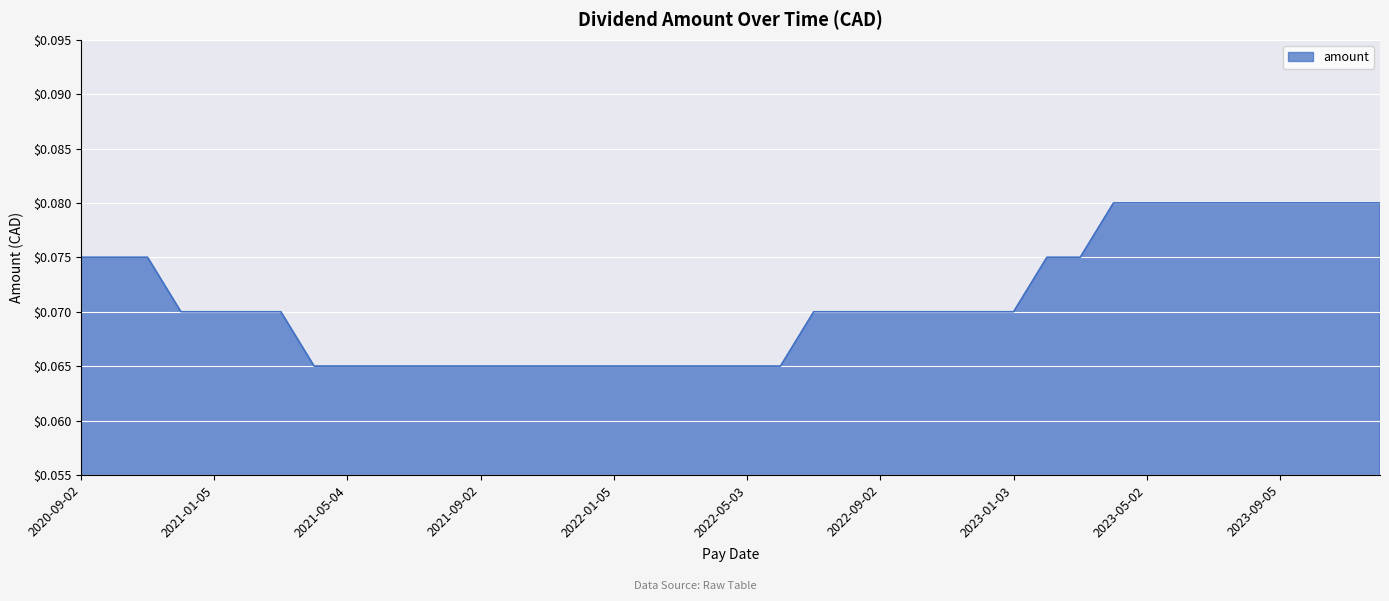

Is this an area chart (filled region under the line)?

Yes